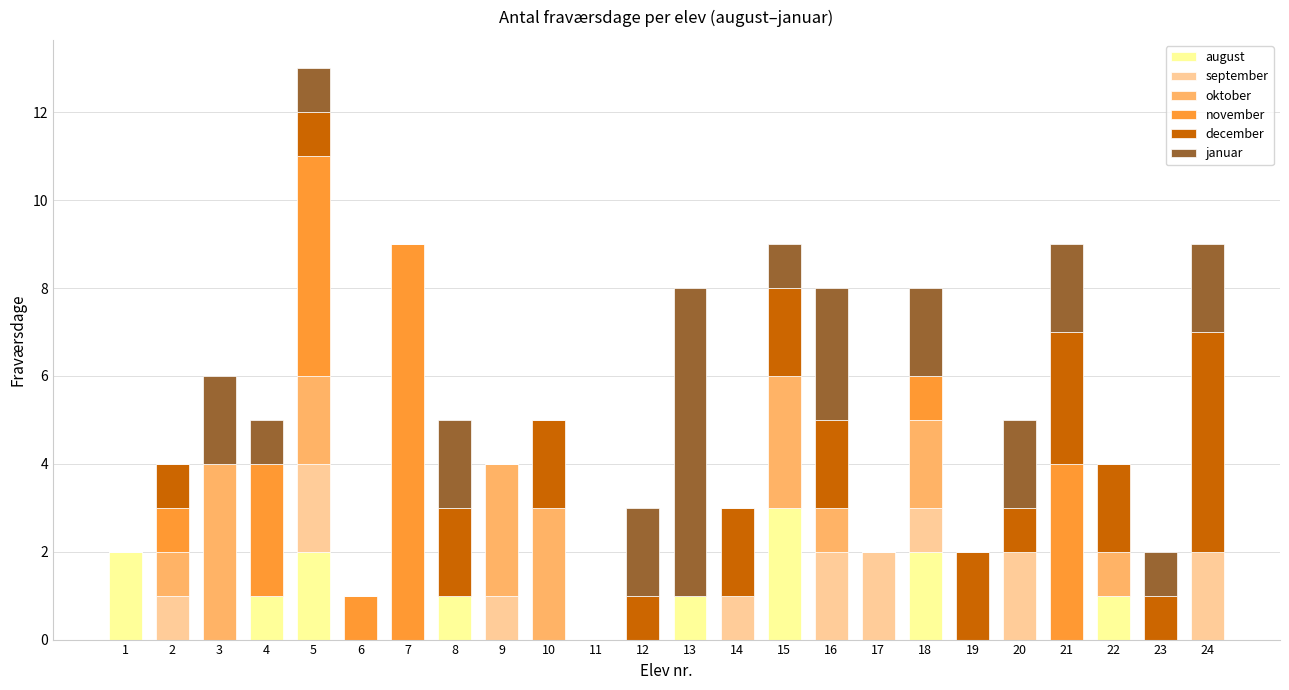

How many series are shown in this chart?

6